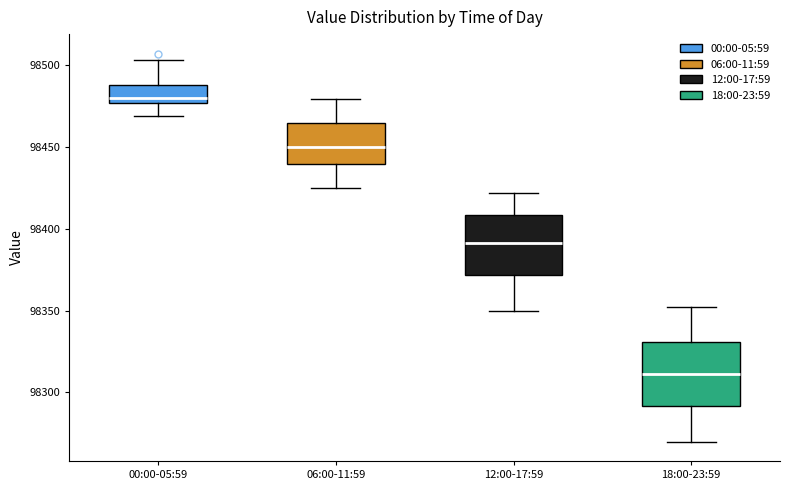

Which box has the highest median line?

00:00-05:59